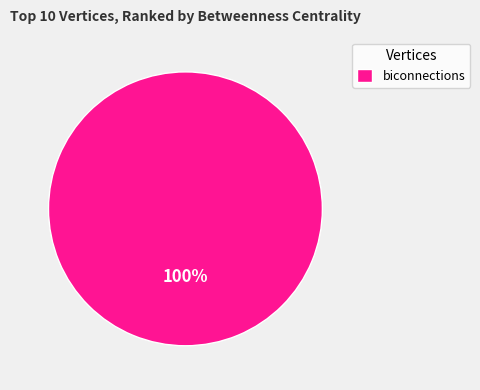

To the nearest percent, what portion does biconnections represent?

100%